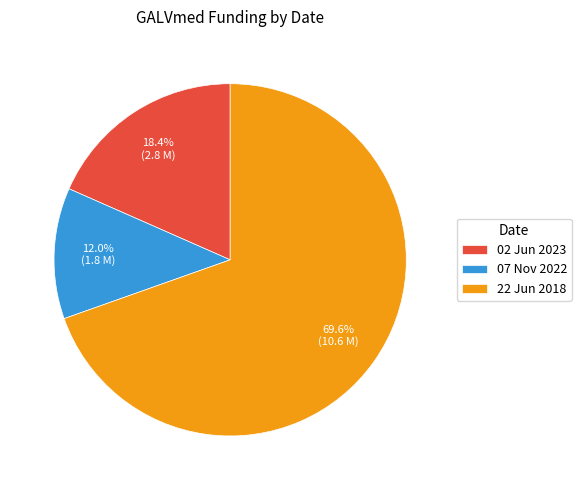

Which has a higher value, 22 Jun 2018 or 02 Jun 2023?

22 Jun 2018